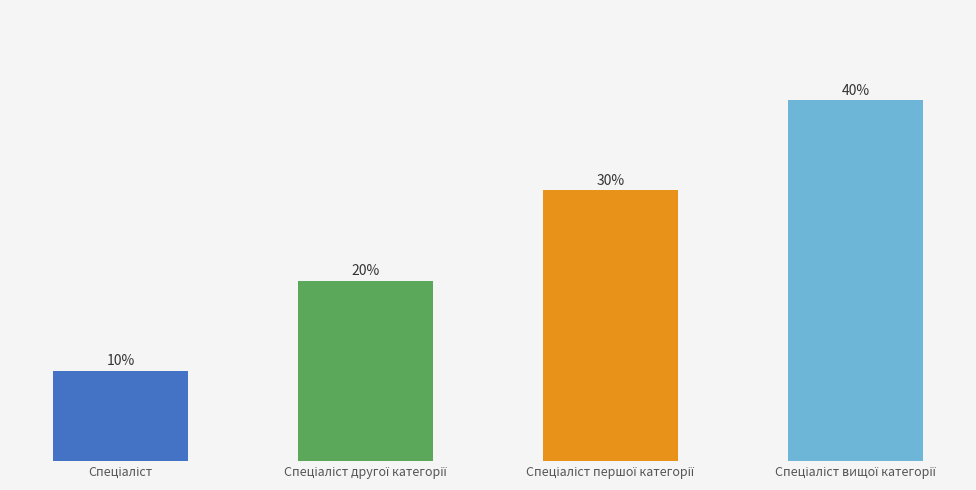

What is the sum of the values at Спеціаліст другої категорії and Спеціаліст вищої категорії?

6